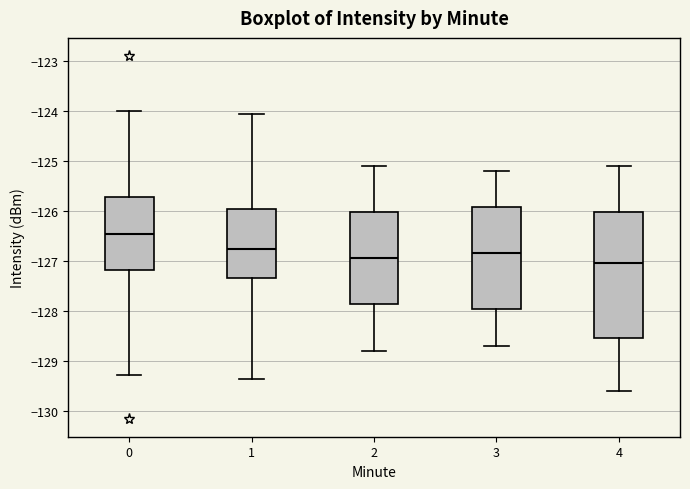

Where is the upper edge of the box at x = 0 on the y-axis? The values are not printed on the chart, so give them approximately, as read against the axis.

-125.7